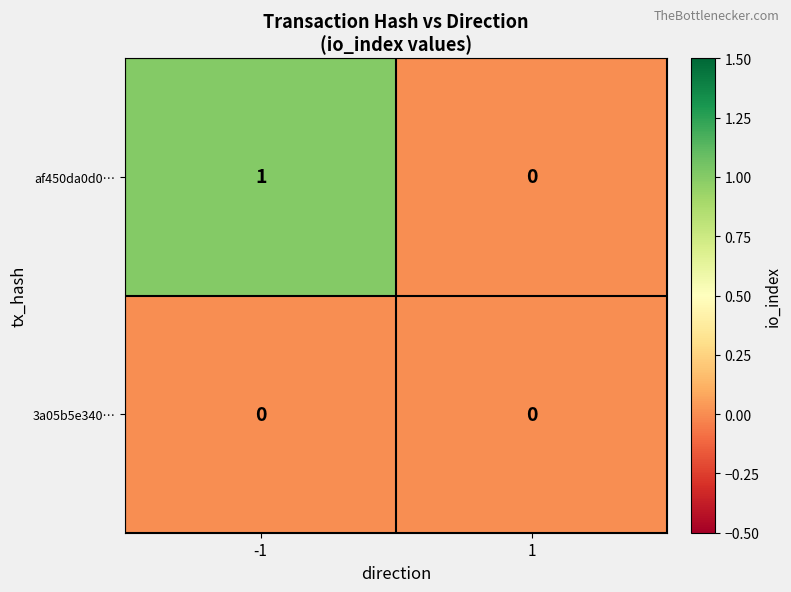

List the labels in order of af450da0d0… value, smallest first.

1, -1